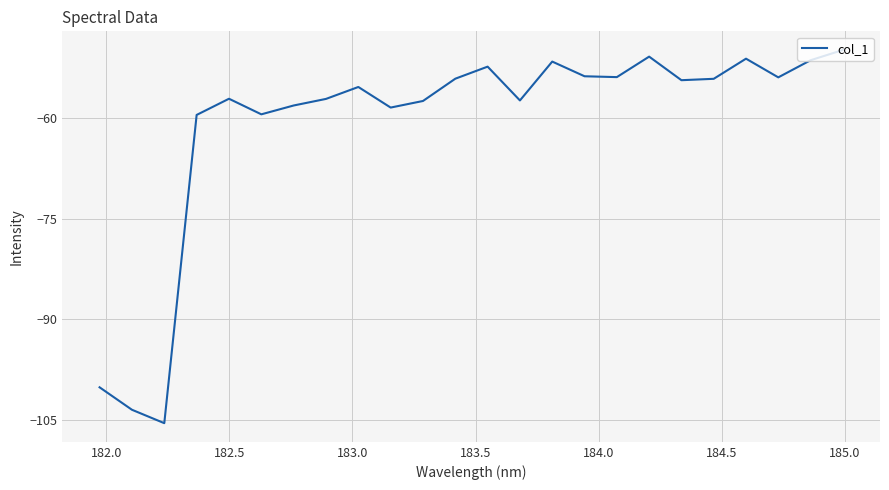

What is the minimum value shown in the chart?

-105.5